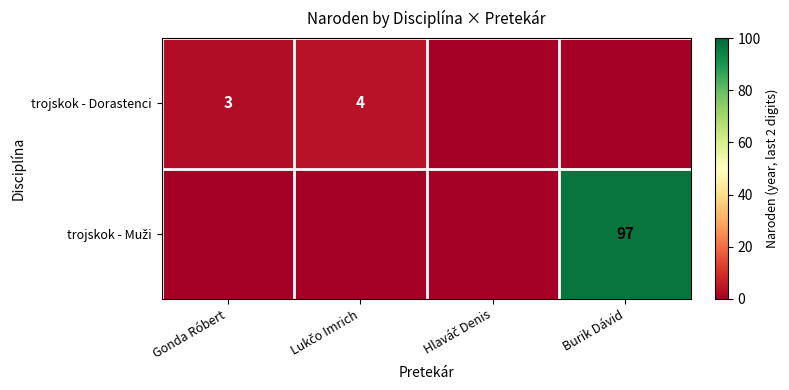

Is it true that trojskok - Dorastenci equals 2 at Gonda Róbert?

False